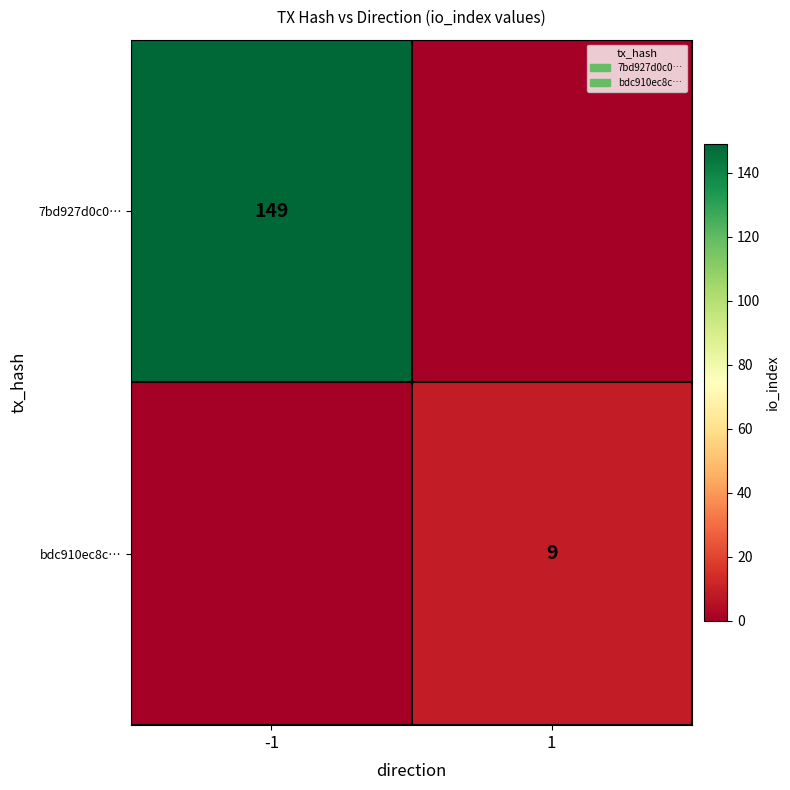

True or false: bdc910ec8c… has a value of 3 at 1.

False